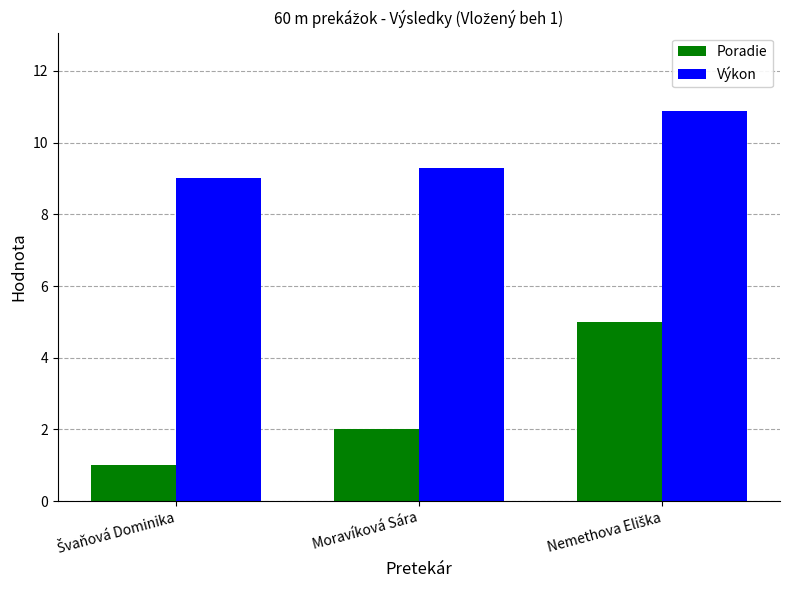

Which series has the largest total across all categories?

Výkon